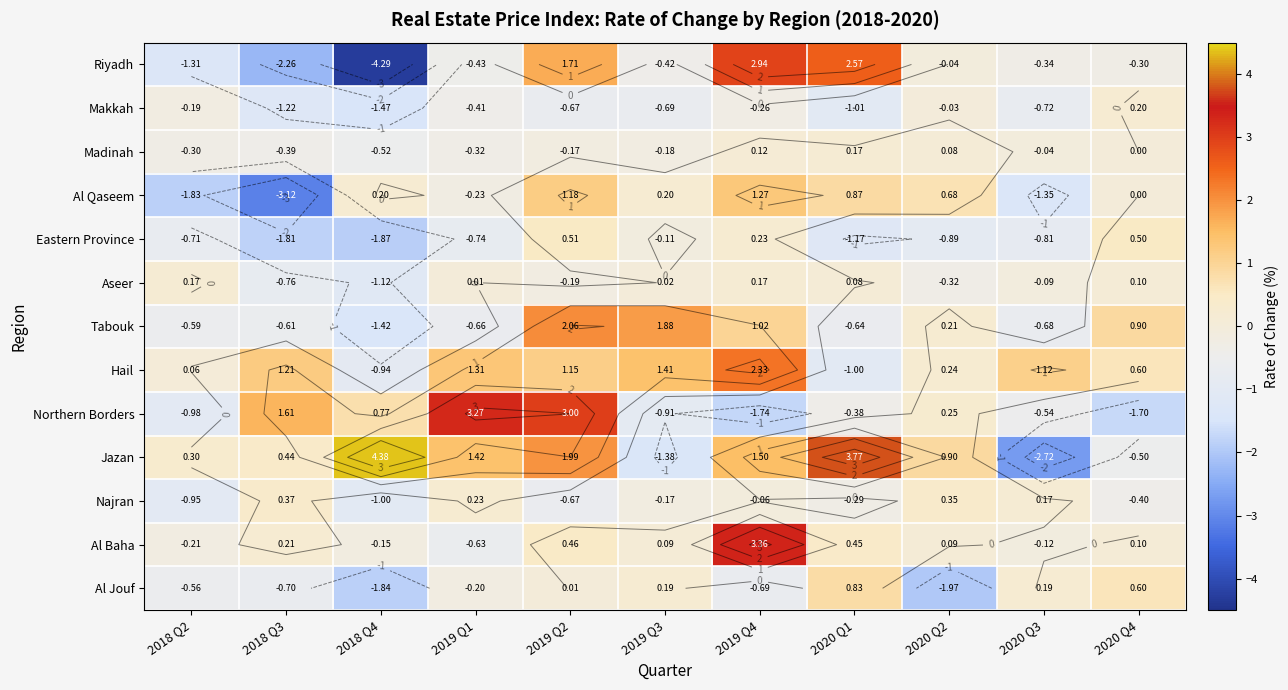

At which label does Eastern Province reach its minimum?

2018 Q4